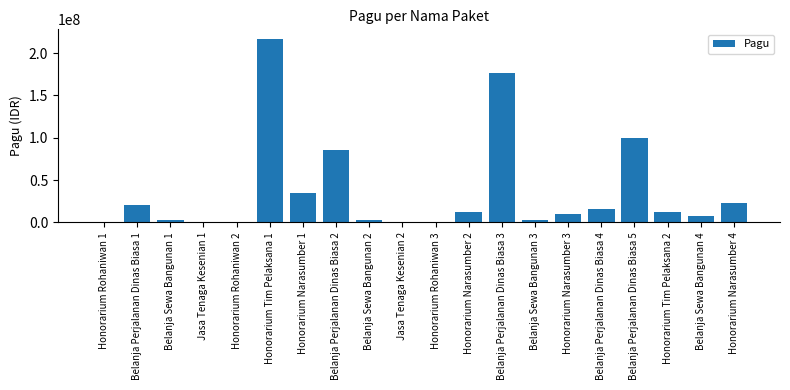

What is the change in value from Belanja Perjalanan Dinas Biasa 1 to Honorarium Tim Pelaksana 2?

-8450000